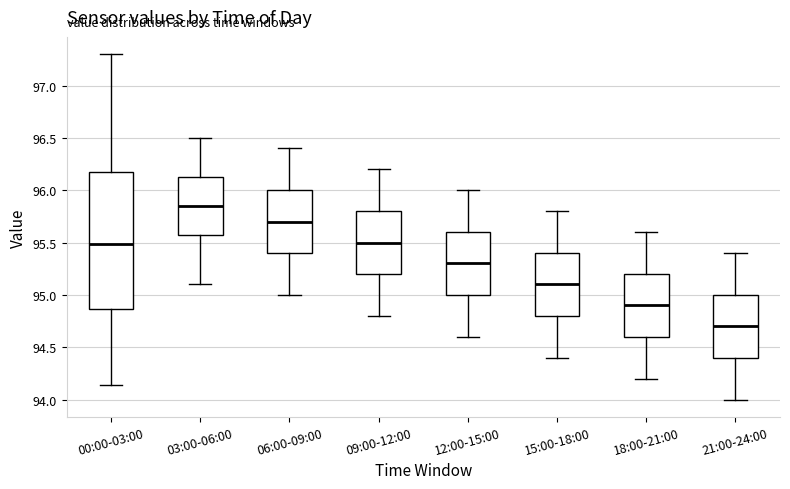

Reading left to right, read every box against the y-axis: the position of its median line, the range the box covers, and the ends of its whiskers. The values are not printed on the chart, so give them approximately, as read against the axis.

00:00-03:00: median 95.50, box 94.85 to 96.20, whiskers 94.15 to 97.30
03:00-06:00: median 95.85, box 95.60 to 96.15, whiskers 95.10 to 96.50
06:00-09:00: median 95.70, box 95.40 to 96.00, whiskers 95.00 to 96.40
09:00-12:00: median 95.50, box 95.20 to 95.80, whiskers 94.80 to 96.20
12:00-15:00: median 95.30, box 95.00 to 95.60, whiskers 94.60 to 96.00
15:00-18:00: median 95.10, box 94.80 to 95.40, whiskers 94.40 to 95.80
18:00-21:00: median 94.90, box 94.60 to 95.20, whiskers 94.20 to 95.60
21:00-24:00: median 94.70, box 94.40 to 95.00, whiskers 94.00 to 95.40